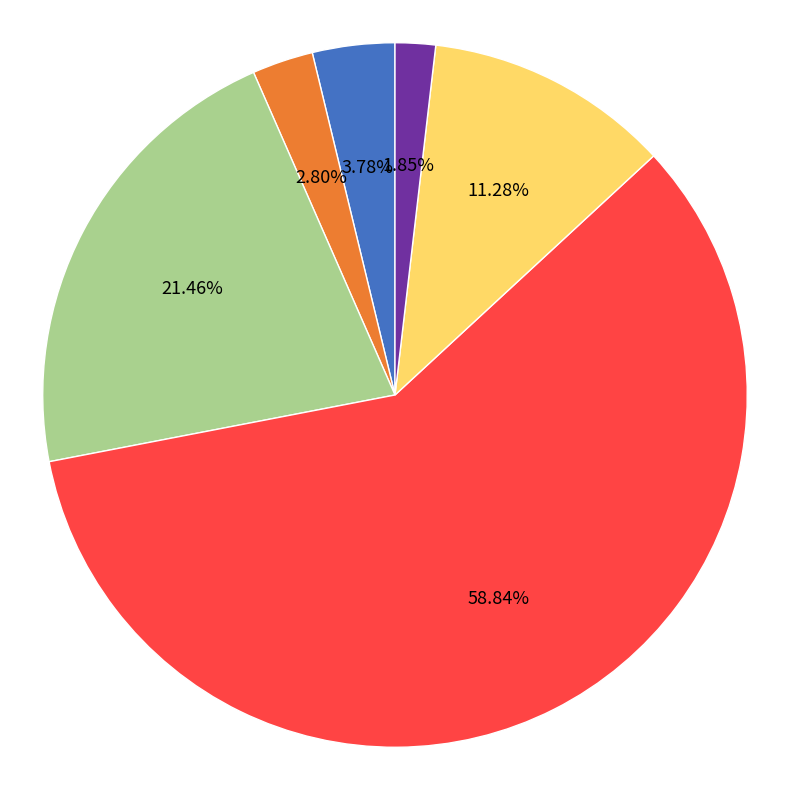

To the nearest percent, what percentage of the pie is 7?

2%